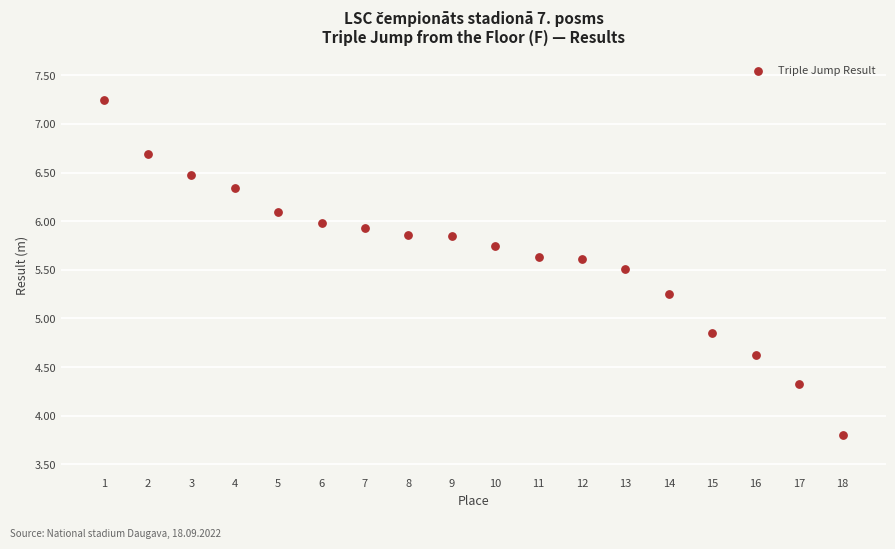

What is the range of X values (max minus min)?

17.0